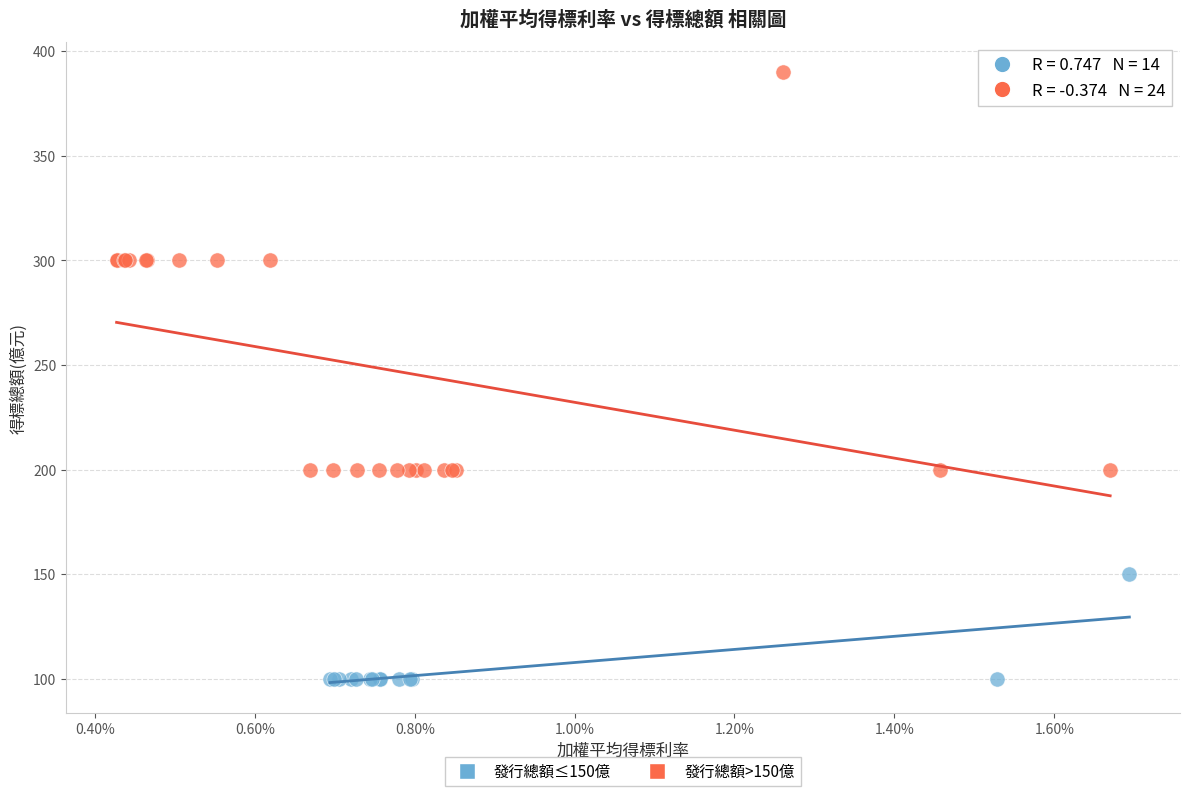

Which series has the widest spread of Y values?

發行總額>150億